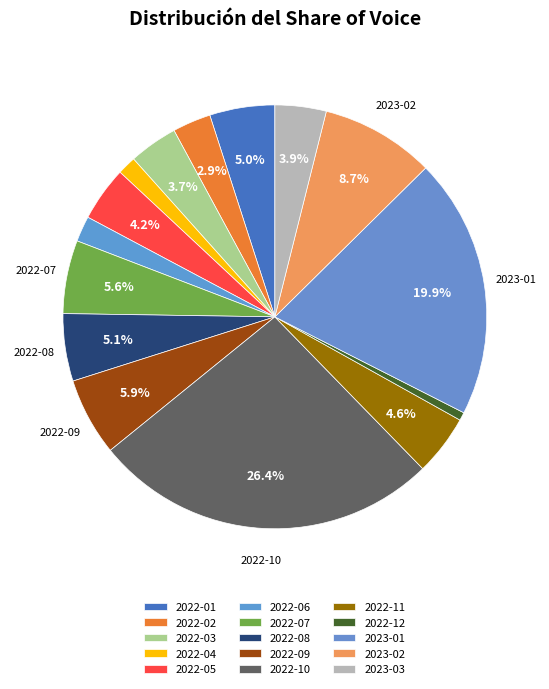

To the nearest percent, what percentage of the pie is 2022-02?

3%